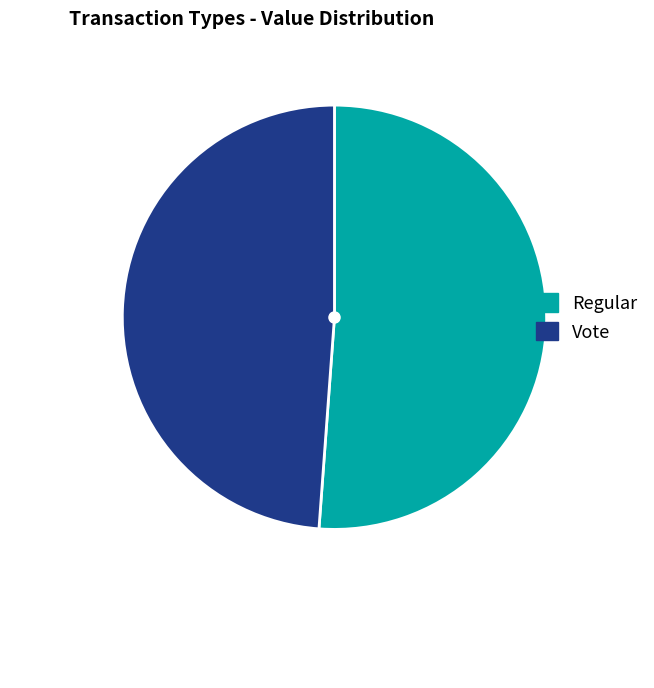

Rank the categories by value from highest to lowest.

Regular, Vote